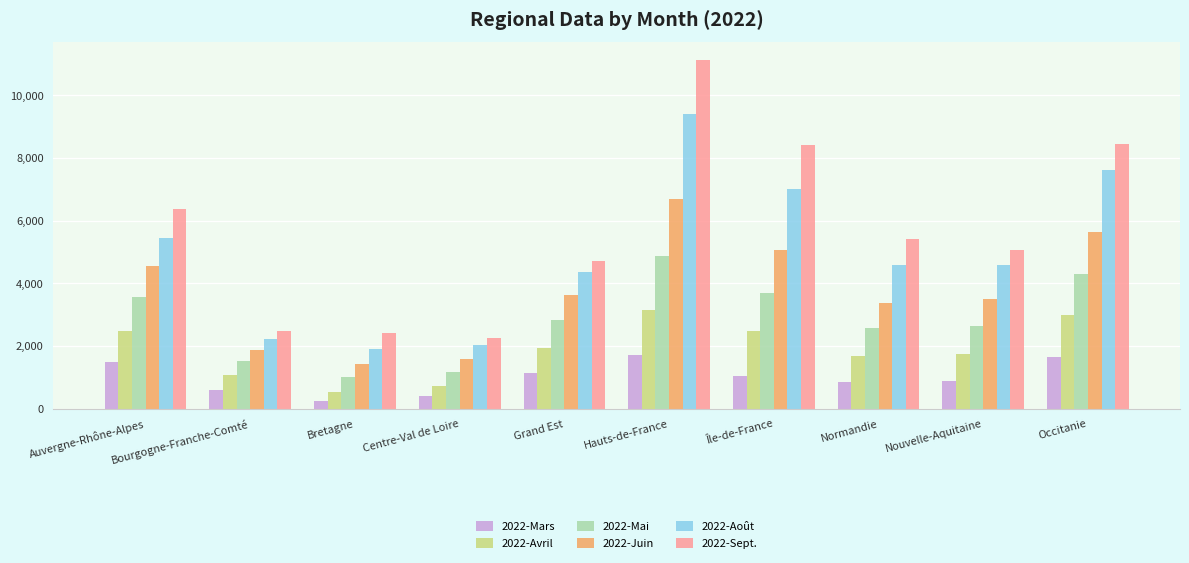

What are all the series names shown in the legend?

2022-Mars, 2022-Avril, 2022-Mai, 2022-Juin, 2022-Août, 2022-Sept.